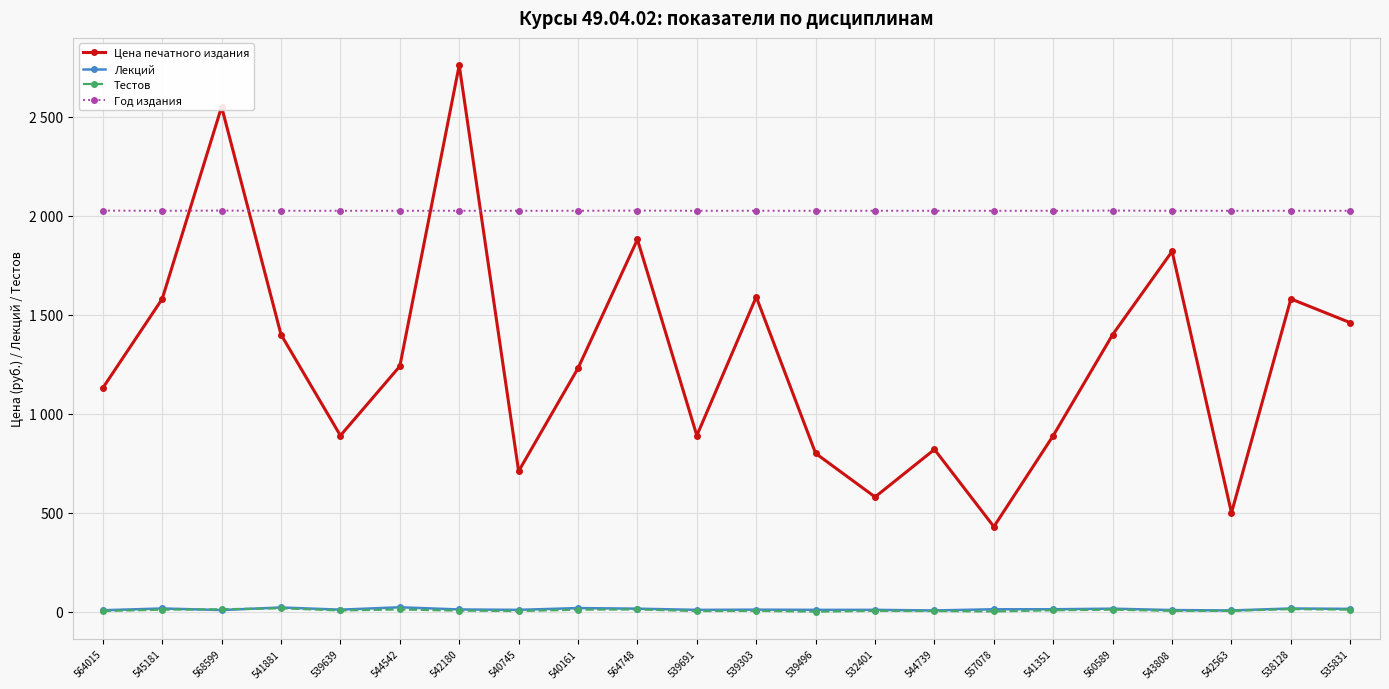

What is the label of the 11th point from the right?

539303